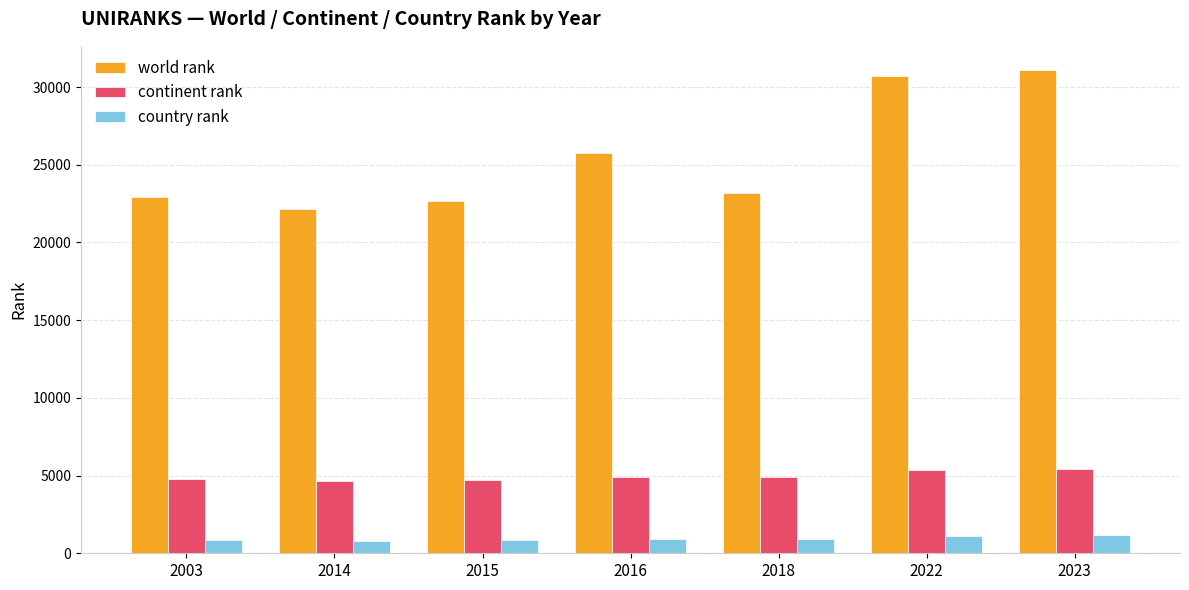

True or false: country rank has a value of 763 at 2014.

True